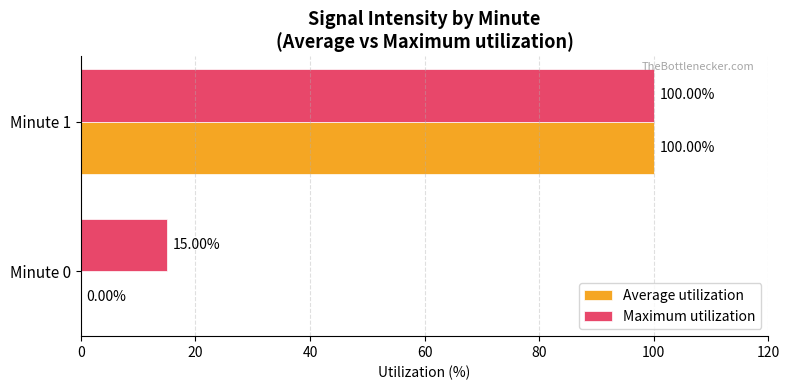

What is the sum of the Maximum utilization values at Minute 1 and Minute 0?

115